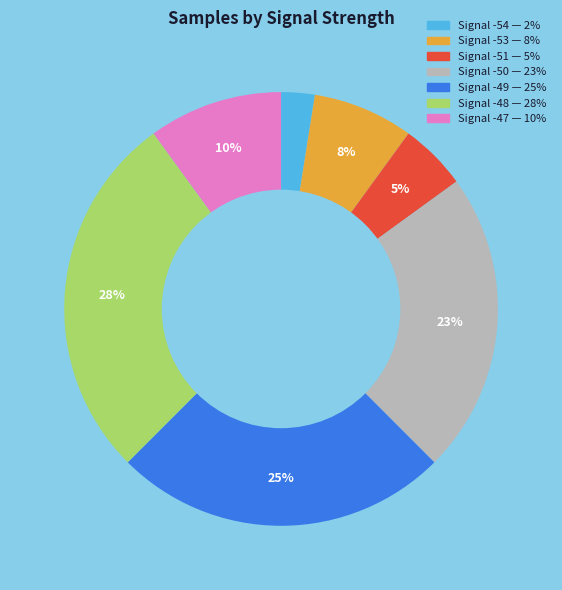

Is there a majority slice in this chart?

No